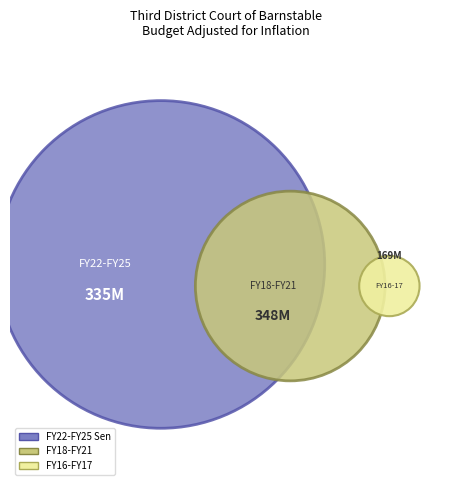

Is the sum of FY20 and FY23 greater than half?

No